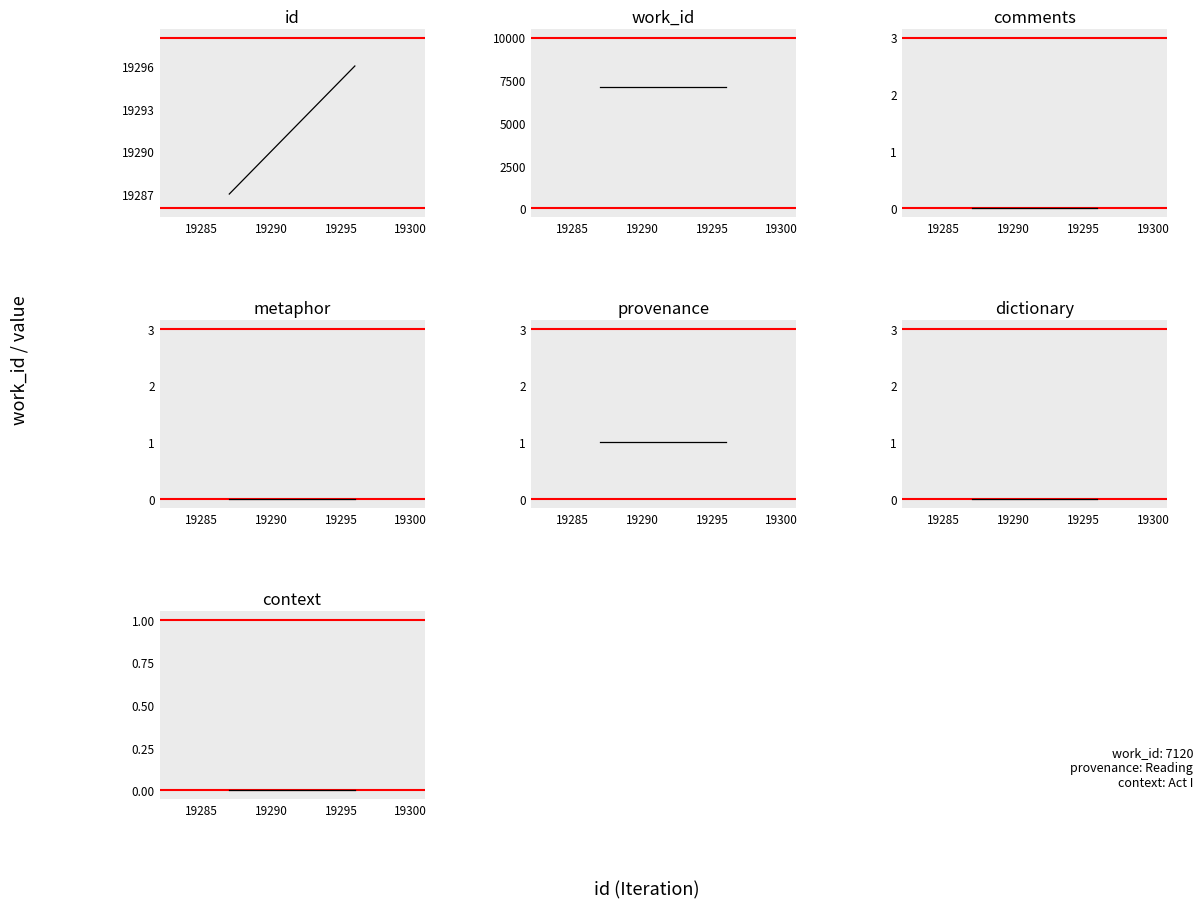

Which has a higher value, 19300 or 19285?

19300